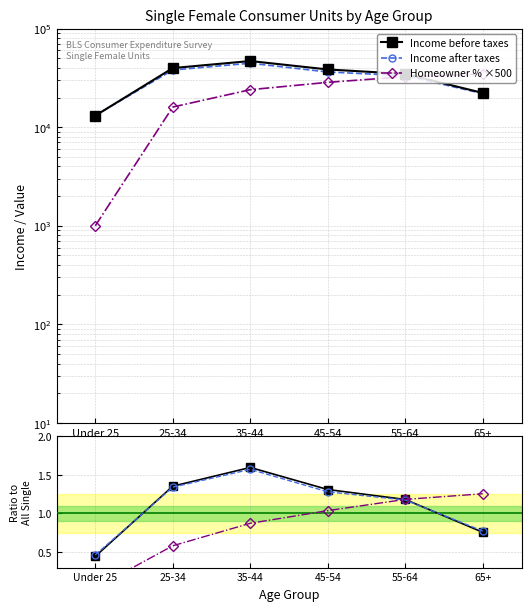

List the labels in order of Income before taxes value, largest first.

35-44, 25-34, 45-54, 55-64, 65+, Under 25